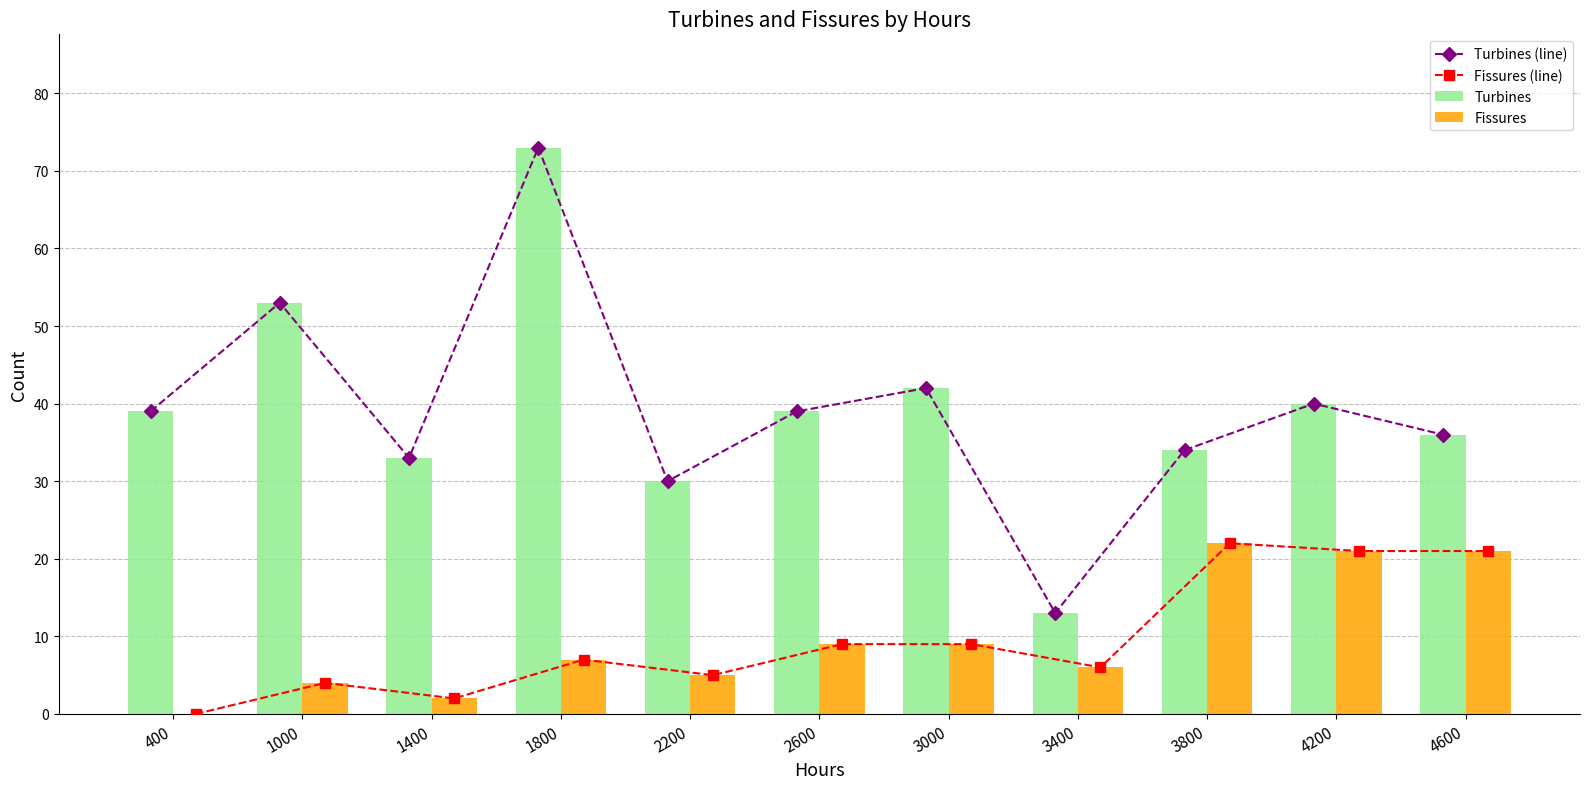

Which series has the largest total across all categories?

Turbines (line)